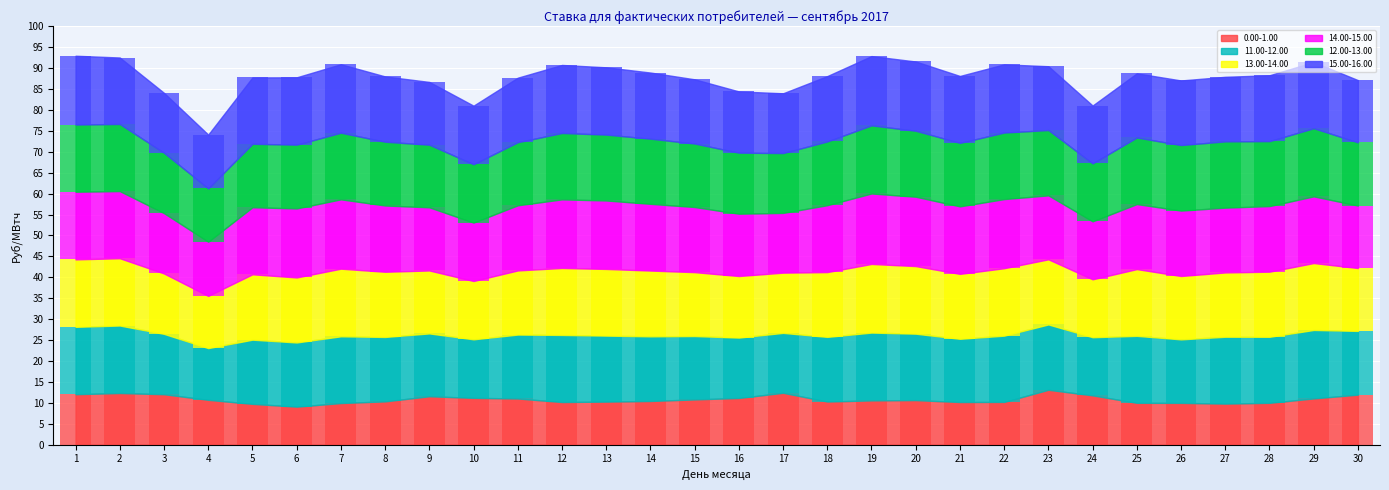

Which series has the largest range (max minus min)?

0.00-1.00